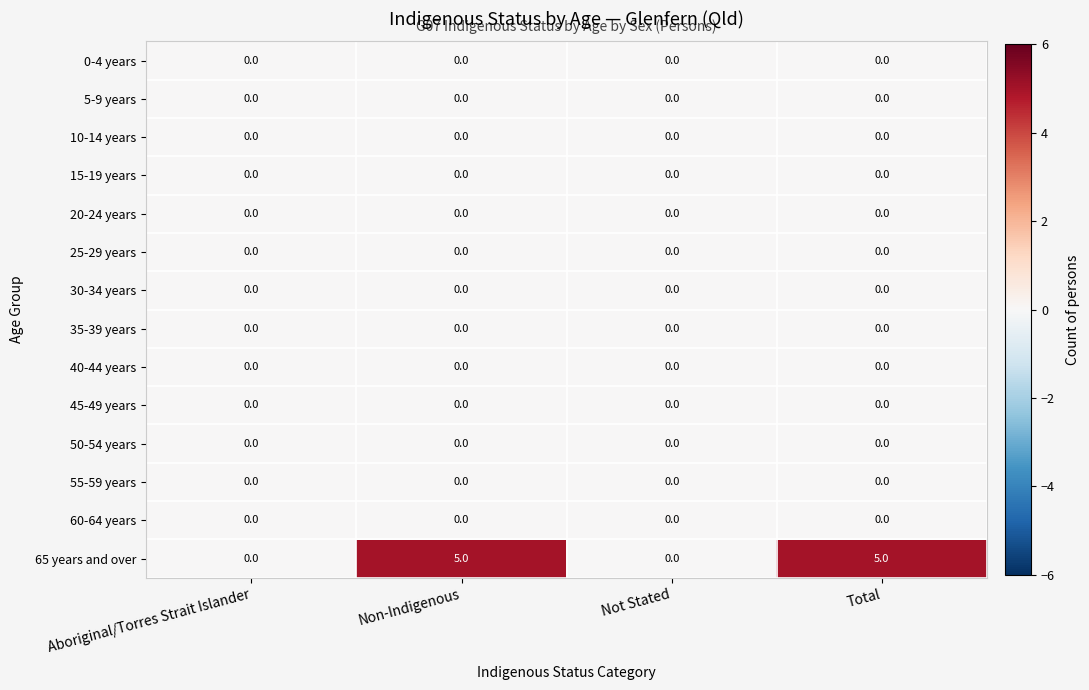

The 15-19 years series shows 0 at Total. True or false?

True